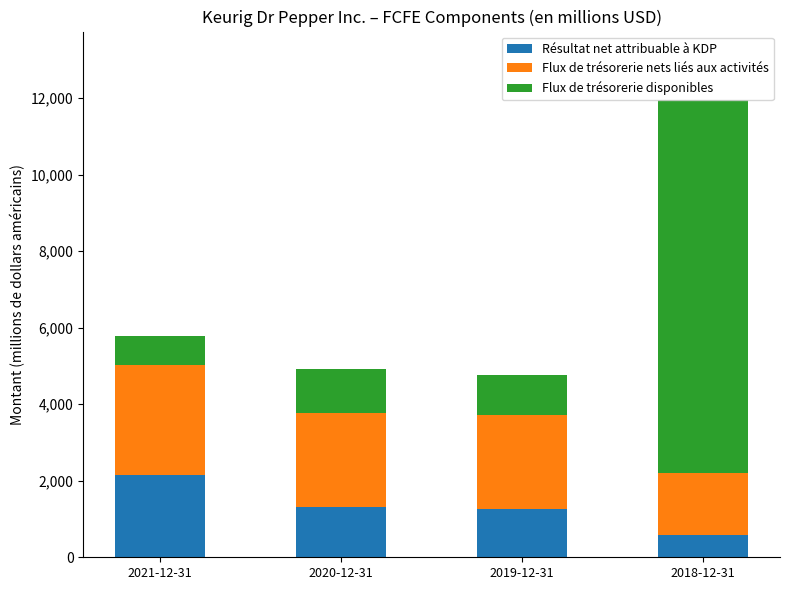

What is the difference between the maximum and minimum values in the Résultat net attribuable à KDP series?

1560